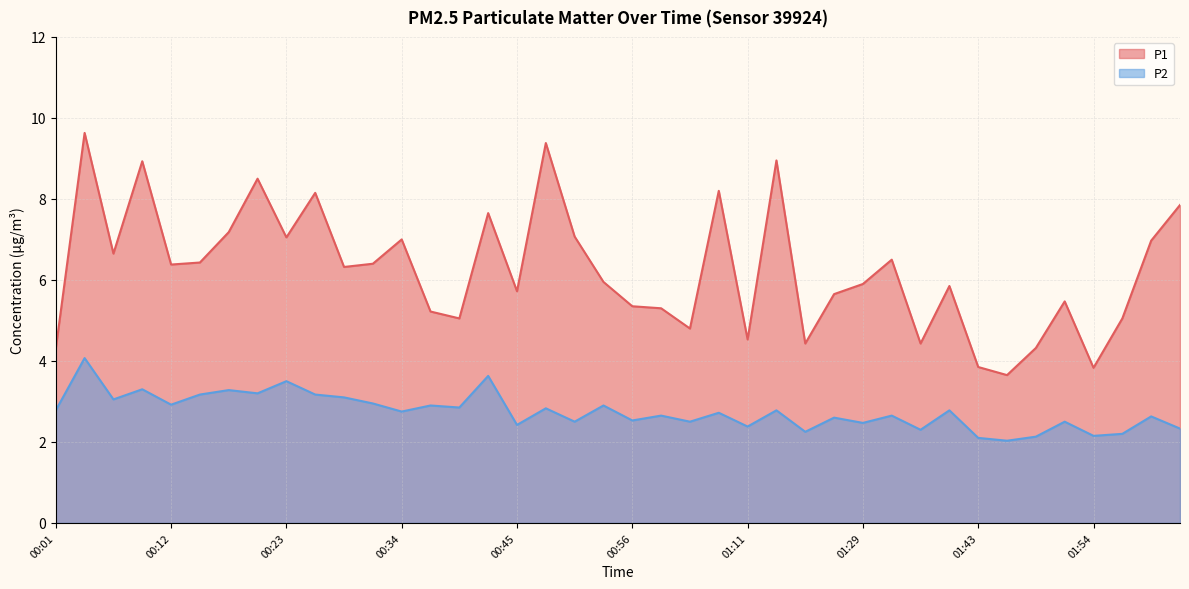

What position from the right is 00:03?

39